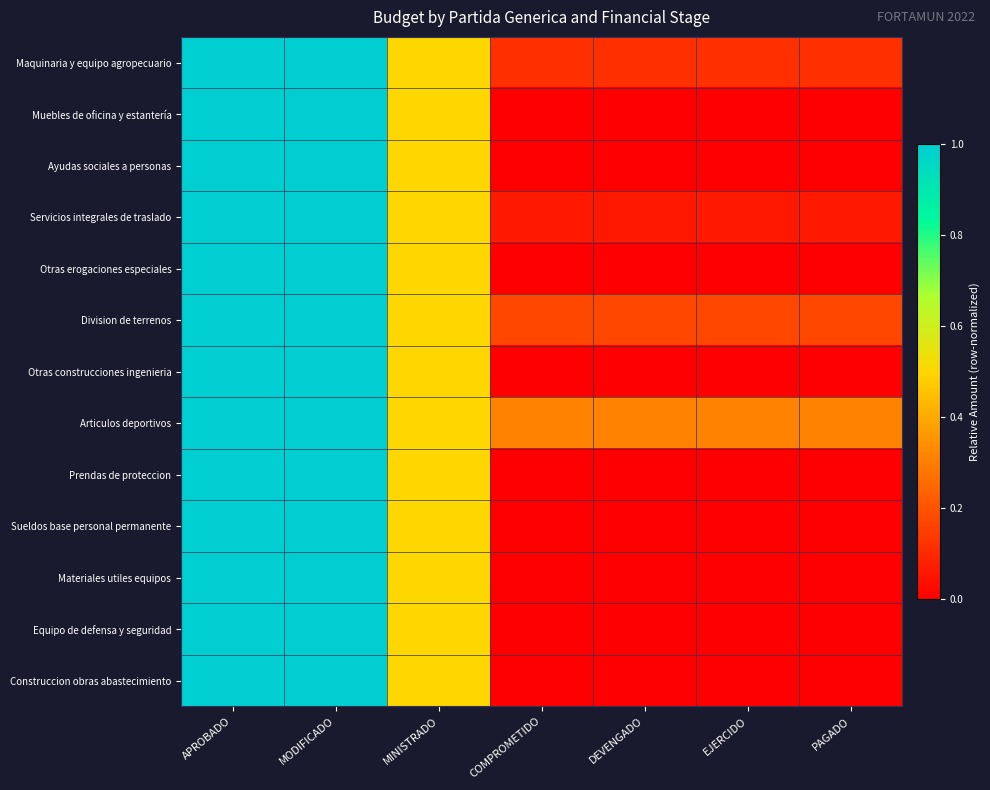

Reading left to right, what are all the values shown in this chart?

Maquinaria y equipo agropecuario: APROBADO=1.0	MODIFICADO=1.0	MINISTRADO=0.5	COMPROMETIDO=0.1	DEVENGADO=0.1	EJERCIDO=0.1	PAGADO=0.1
Muebles de oficina y estantería: APROBADO=1.0	MODIFICADO=1.0	MINISTRADO=0.5	COMPROMETIDO=0.0	DEVENGADO=0.0	EJERCIDO=0.0	PAGADO=0.0
Ayudas sociales a personas: APROBADO=1.0	MODIFICADO=1.0	MINISTRADO=0.5	COMPROMETIDO=0.0	DEVENGADO=0.0	EJERCIDO=0.0	PAGADO=0.0
Servicios integrales de traslado: APROBADO=1.0	MODIFICADO=1.0	MINISTRADO=0.5	COMPROMETIDO=0.1	DEVENGADO=0.1	EJERCIDO=0.1	PAGADO=0.1
Otras erogaciones especiales: APROBADO=1.0	MODIFICADO=1.0	MINISTRADO=0.5	COMPROMETIDO=0.0	DEVENGADO=0.0	EJERCIDO=0.0	PAGADO=0.0
Division de terrenos: APROBADO=1.0	MODIFICADO=1.0	MINISTRADO=0.5	COMPROMETIDO=0.2	DEVENGADO=0.2	EJERCIDO=0.2	PAGADO=0.2
Otras construcciones ingenieria: APROBADO=1.0	MODIFICADO=1.0	MINISTRADO=0.5	COMPROMETIDO=0.0	DEVENGADO=0.0	EJERCIDO=0.0	PAGADO=0.0
Articulos deportivos: APROBADO=1.0	MODIFICADO=1.0	MINISTRADO=0.5	COMPROMETIDO=0.3	DEVENGADO=0.3	EJERCIDO=0.3	PAGADO=0.3
Prendas de proteccion: APROBADO=1.0	MODIFICADO=1.0	MINISTRADO=0.5	COMPROMETIDO=0.0	DEVENGADO=0.0	EJERCIDO=0.0	PAGADO=0.0
Sueldos base personal permanente: APROBADO=1.0	MODIFICADO=1.0	MINISTRADO=0.5	COMPROMETIDO=0.0	DEVENGADO=0.0	EJERCIDO=0.0	PAGADO=0.0
Materiales utiles equipos: APROBADO=1.0	MODIFICADO=1.0	MINISTRADO=0.5	COMPROMETIDO=0.0	DEVENGADO=0.0	EJERCIDO=0.0	PAGADO=0.0
Equipo de defensa y seguridad: APROBADO=1.0	MODIFICADO=1.0	MINISTRADO=0.5	COMPROMETIDO=0.0	DEVENGADO=0.0	EJERCIDO=0.0	PAGADO=0.0
Construccion obras abastecimiento: APROBADO=1.0	MODIFICADO=1.0	MINISTRADO=0.5	COMPROMETIDO=0.0	DEVENGADO=0.0	EJERCIDO=0.0	PAGADO=0.0